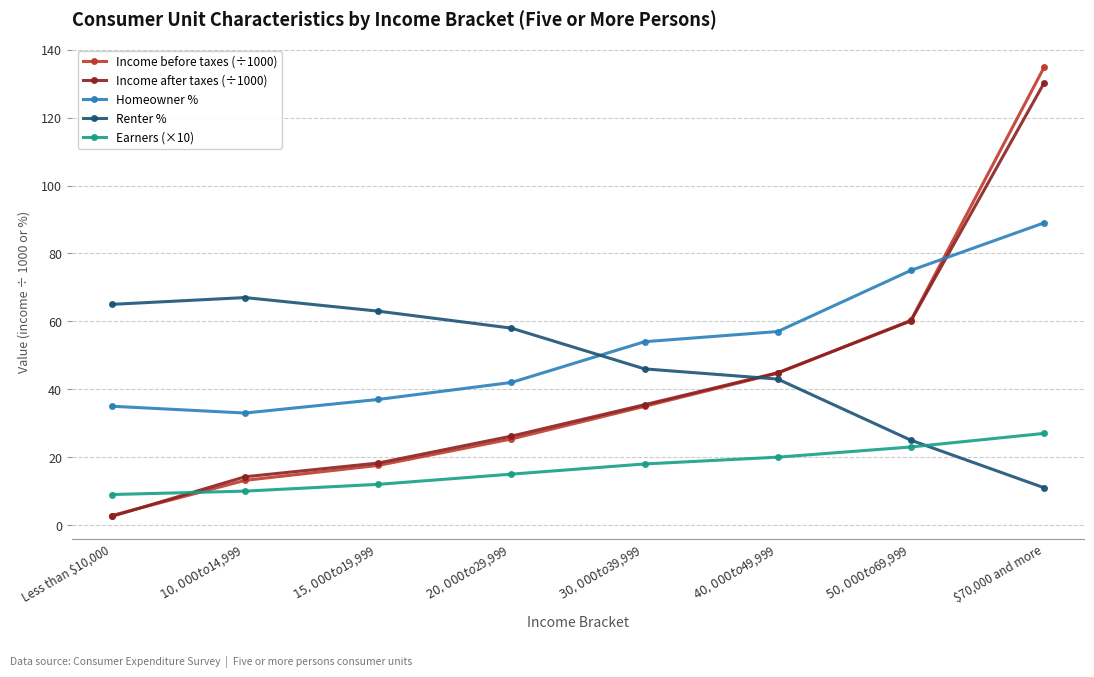

Is this an area chart (filled region under the line)?

No